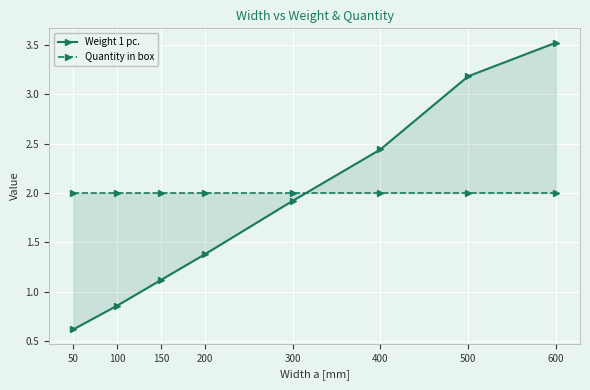

Is it true that Weight 1 pc. equals 3.5 at 400?

False